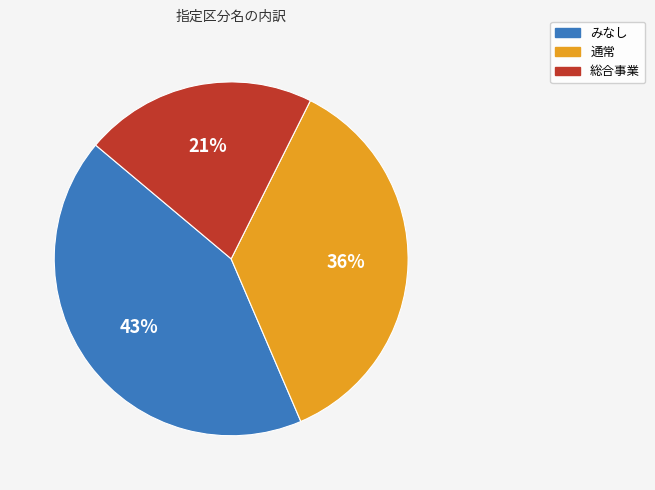

How many segments does this pie chart have?

3